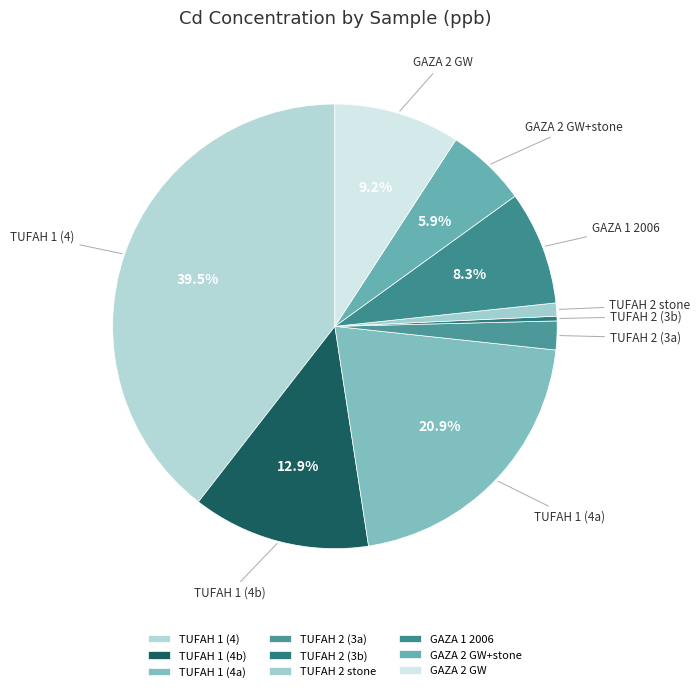

Between TUFAH 2 (3b) and GAZA 2 GW+stone, which is larger?

GAZA 2 GW+stone